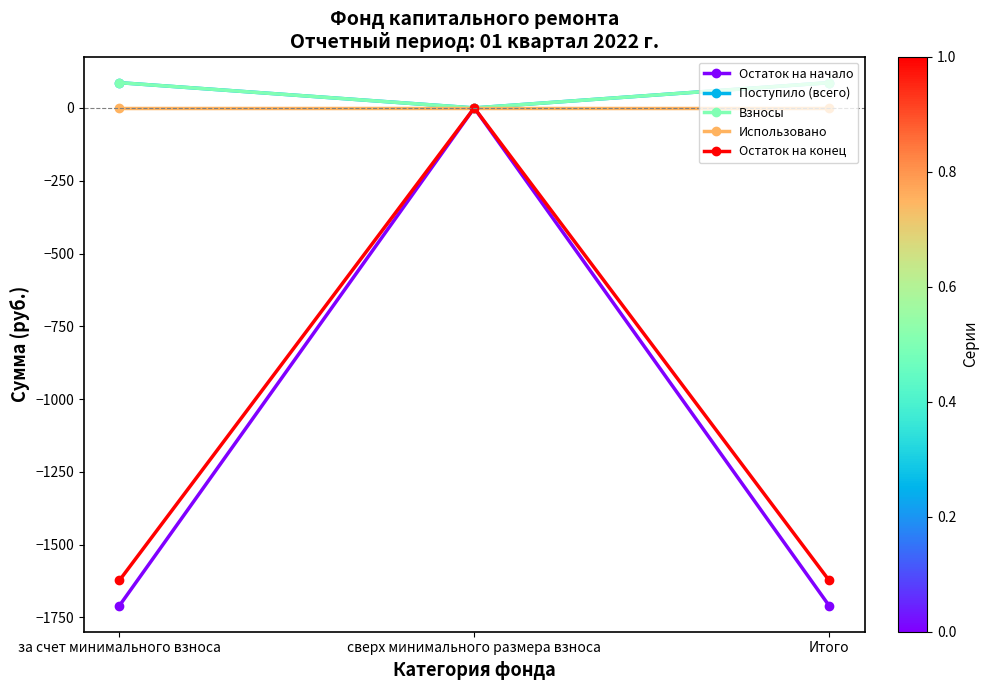

Does the chart have visible grid lines?

No